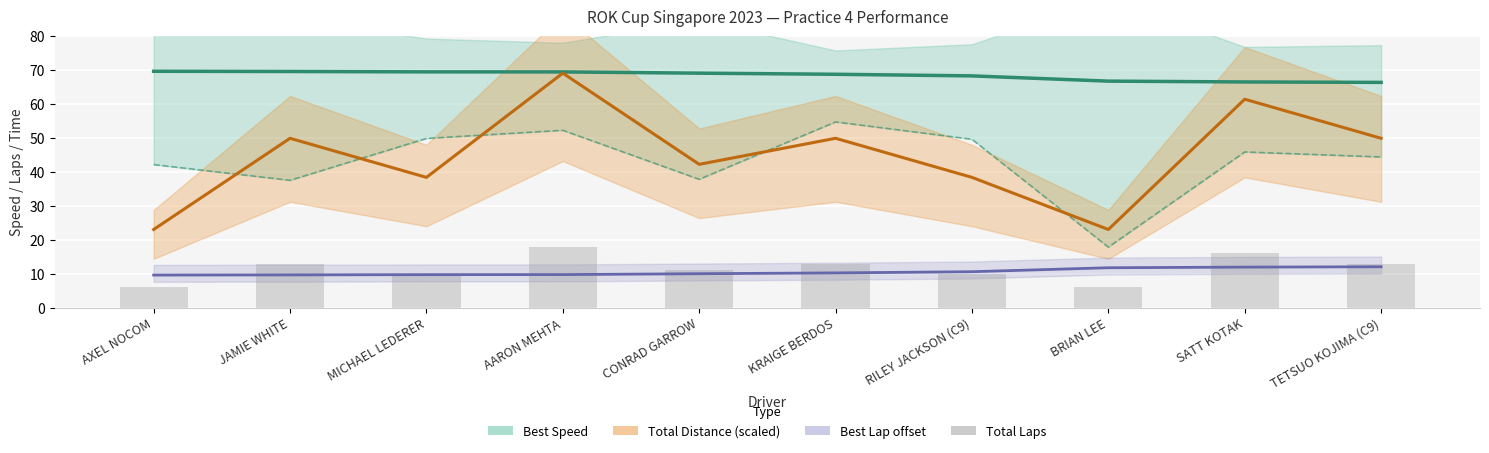

List the series in order of their peak value, lowest first.

Best Lap offset (s−40), Total Laps, Total Distance ×4 (km), Best Speed (km/h)